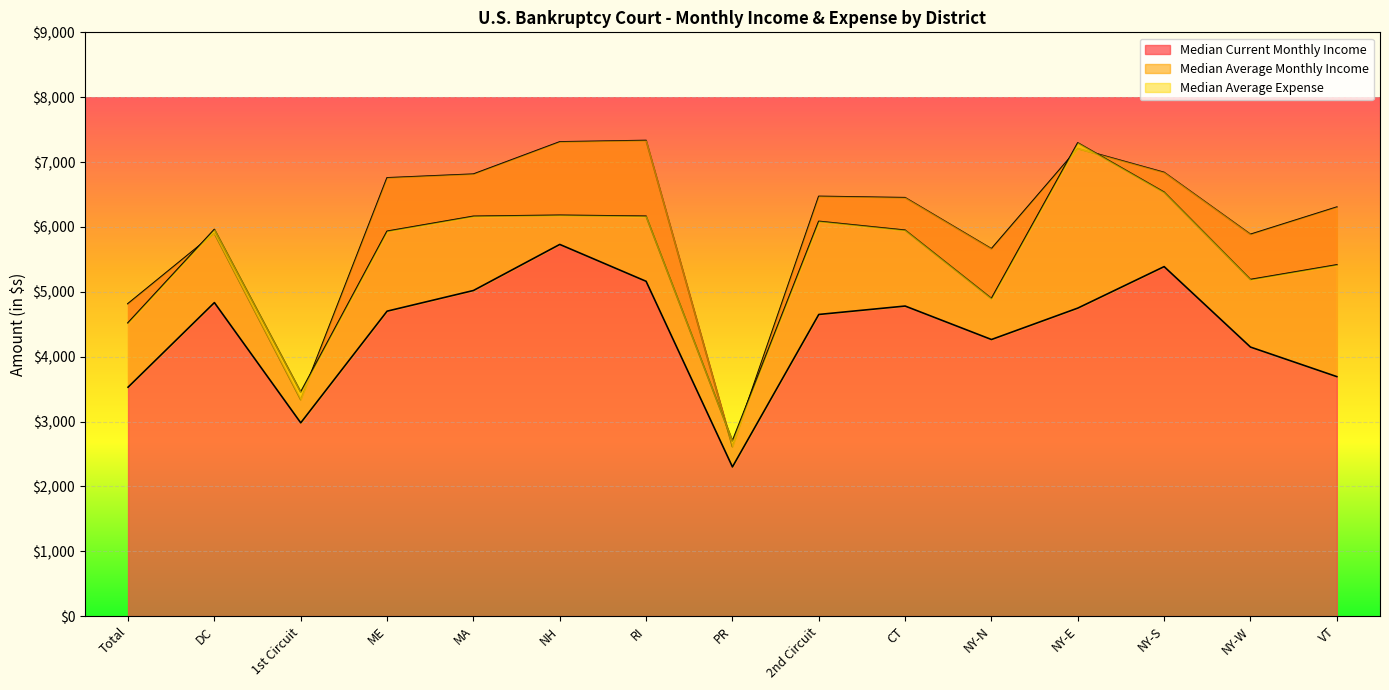

What is the label of the 9th point from the right?

RI